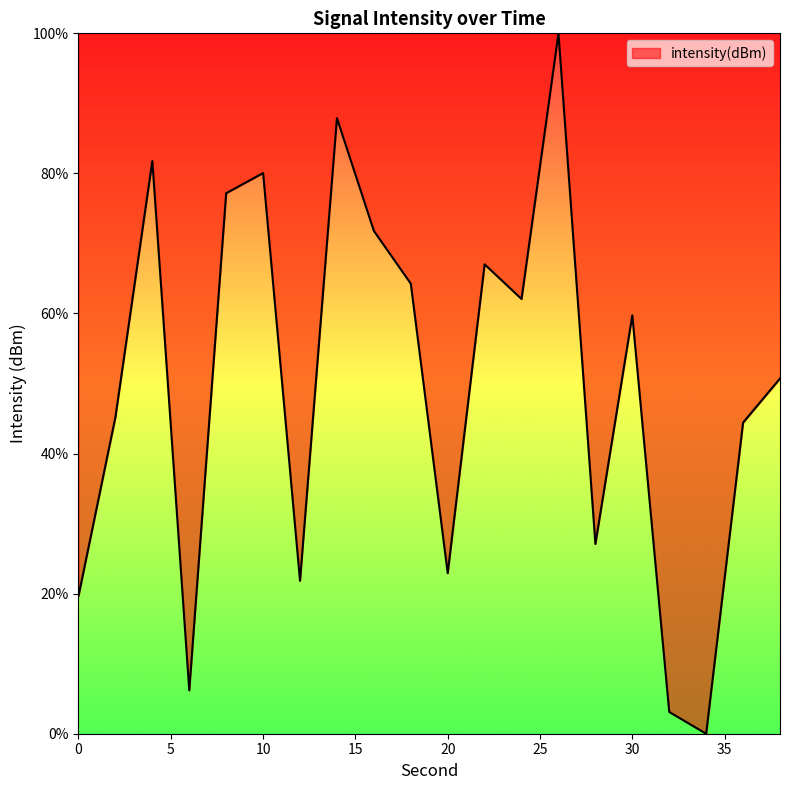

What is the average value?

49.6